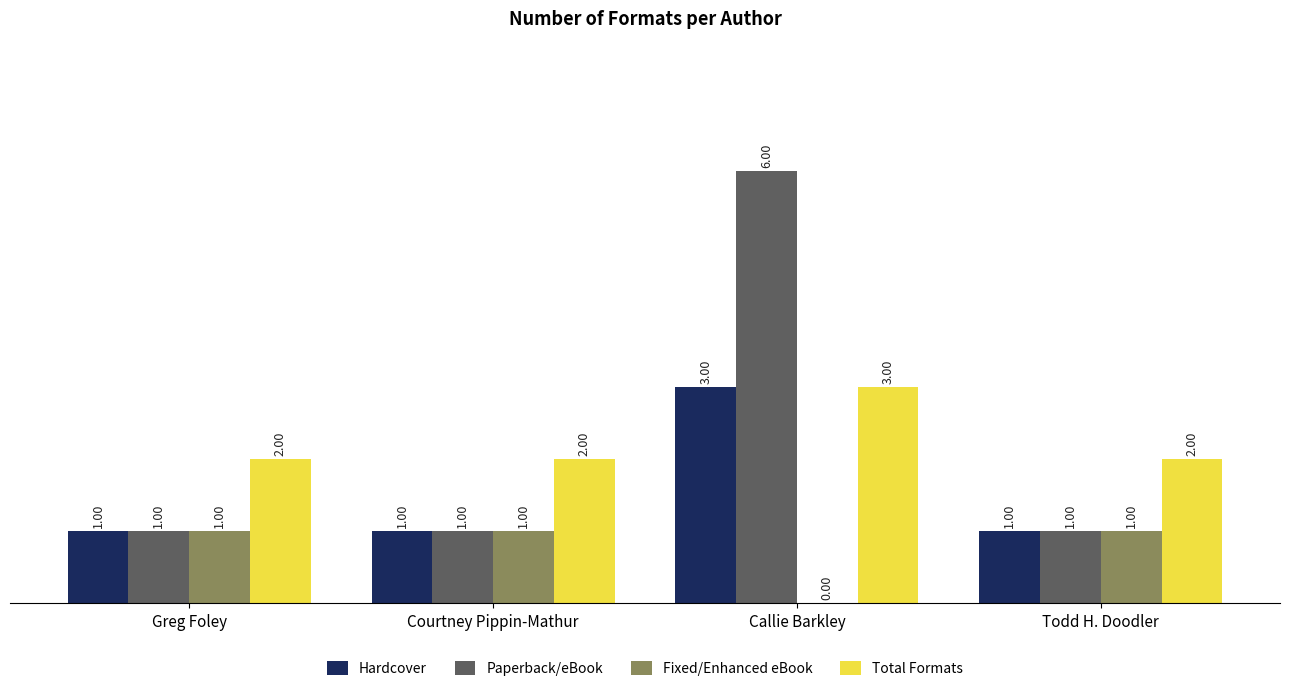

The value of Total Formats at Todd H. Doodler is 2. True or false?

True